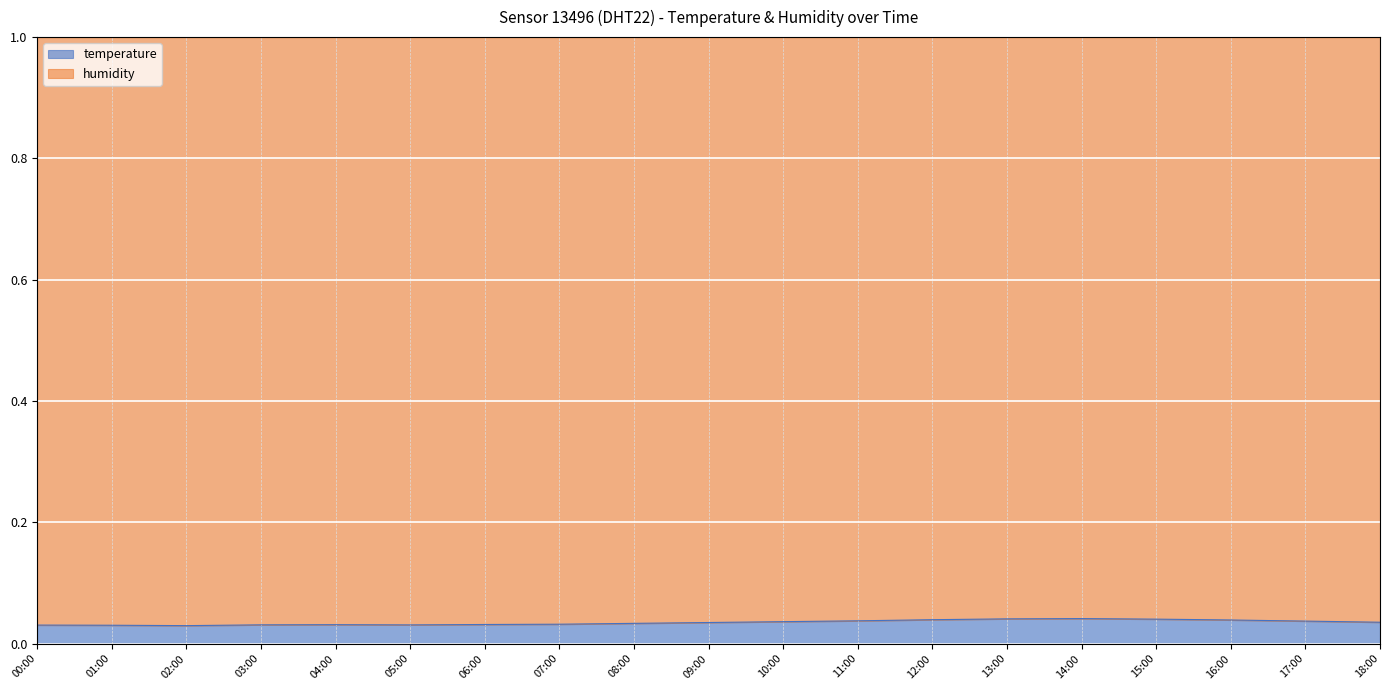

What is the label of the 7th point from the right?

12:00